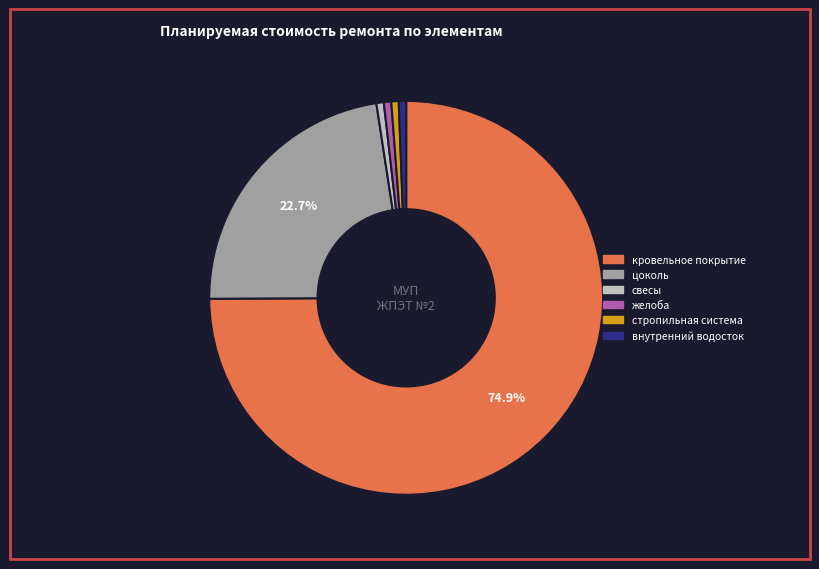

How many segments does this pie chart have?

6